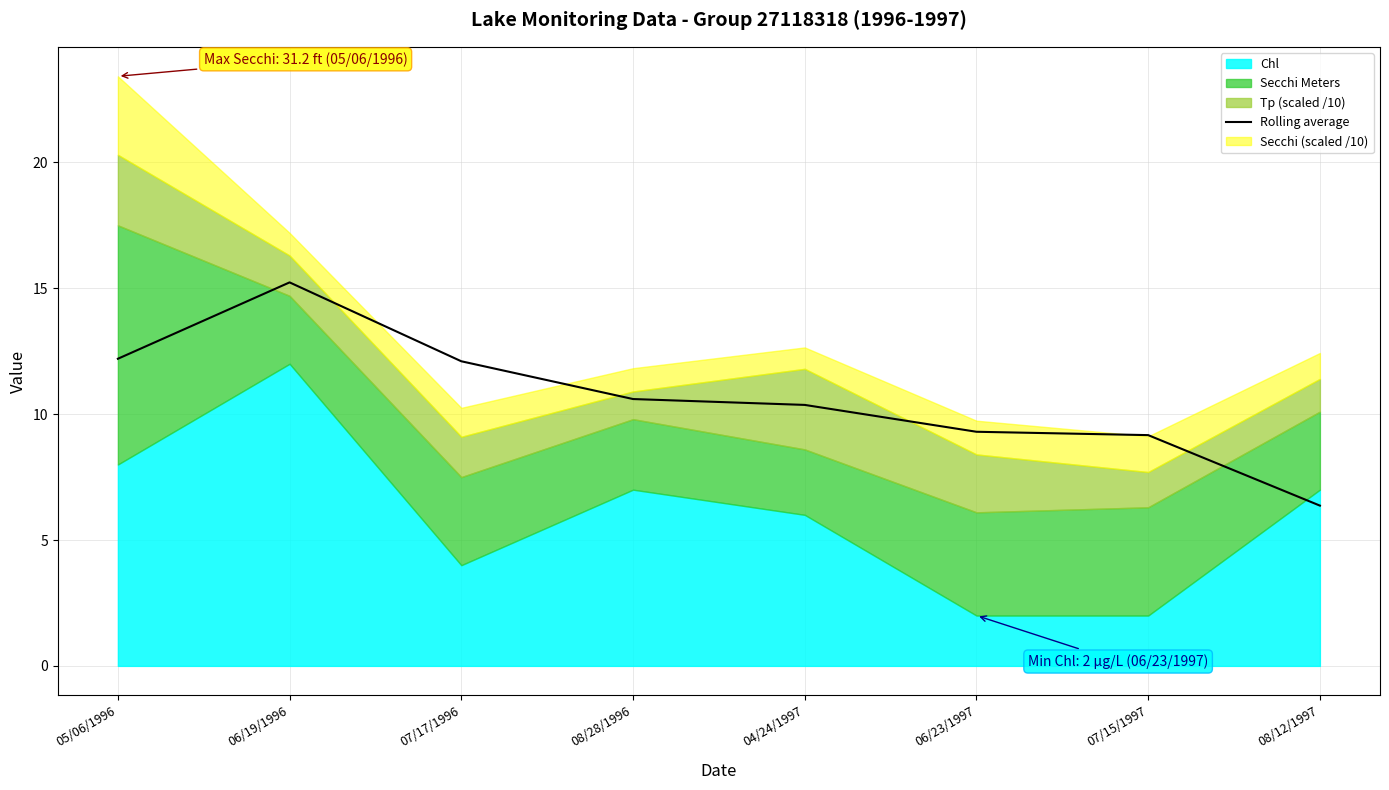

Reading left to right, extract all data points from this chart.

05/06/1996=12.2	06/19/1996=15.2	07/17/1996=12.1	08/28/1996=10.6	04/24/1997=10.4	06/23/1997=9.3	07/15/1997=9.2	08/12/1997=6.4